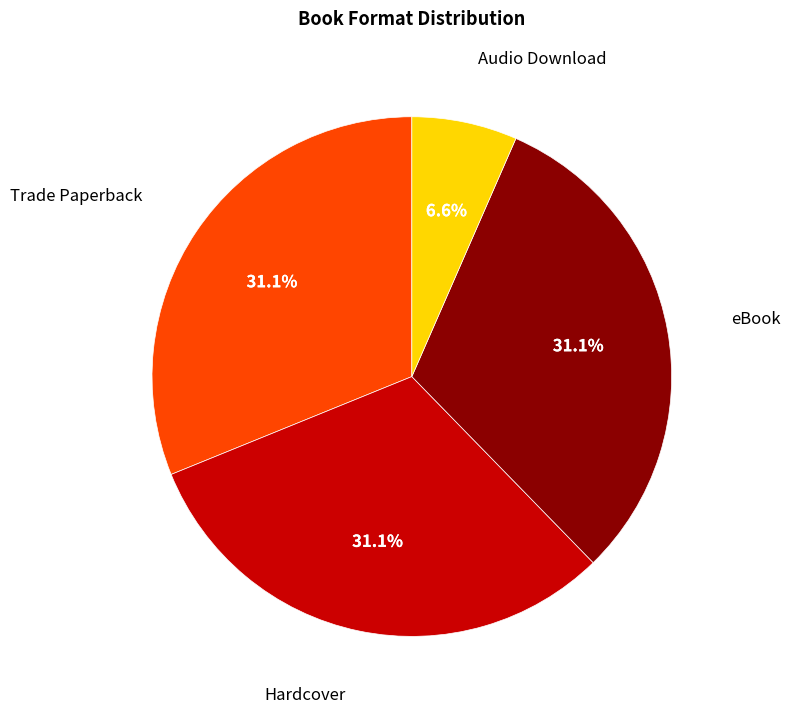

Is there a majority slice in this chart?

No